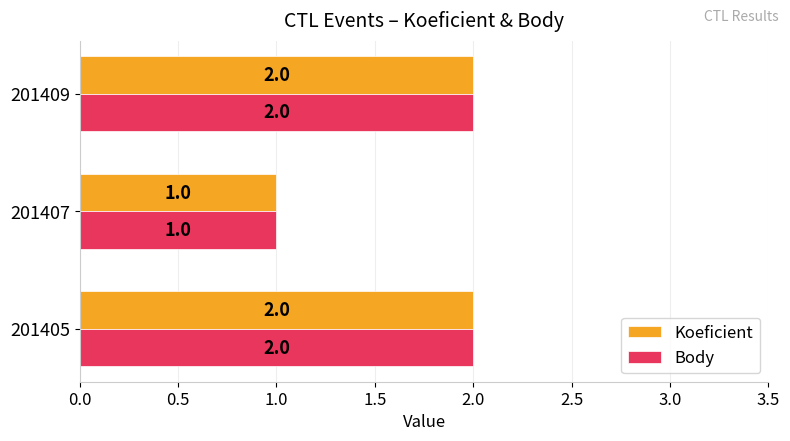

What are all the series names shown in the legend?

Koeficient, Body